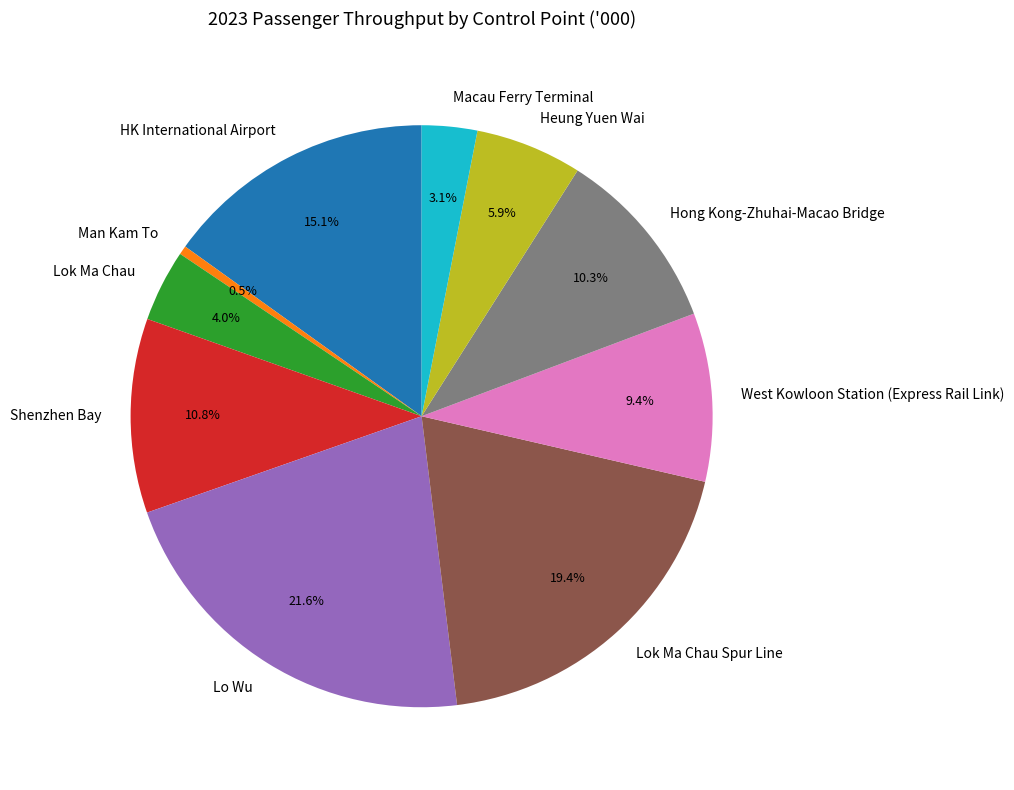

How many segments does this pie chart have?

10